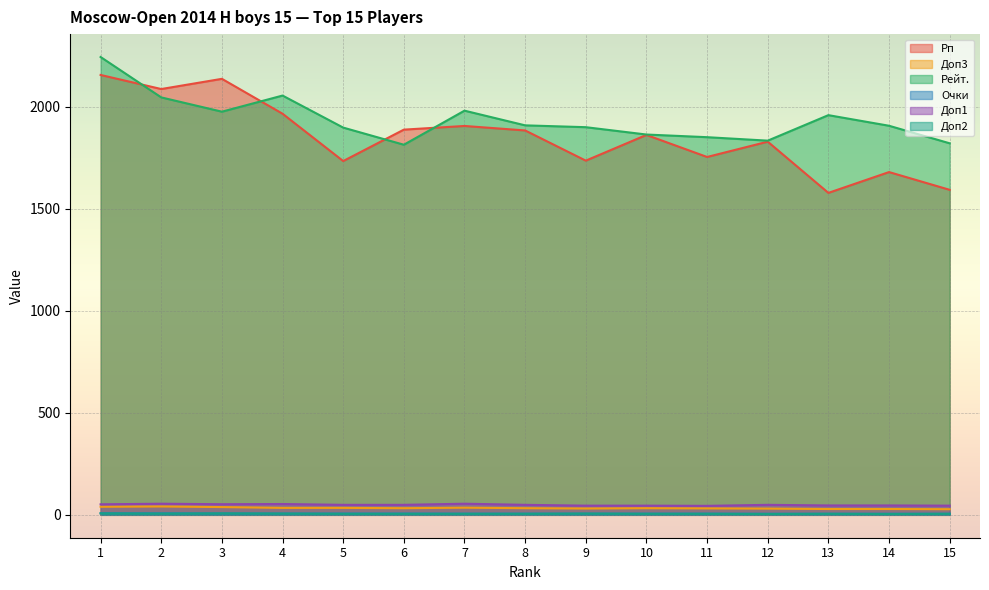

What is the spread (max minus min) of values at 6?

1883.0